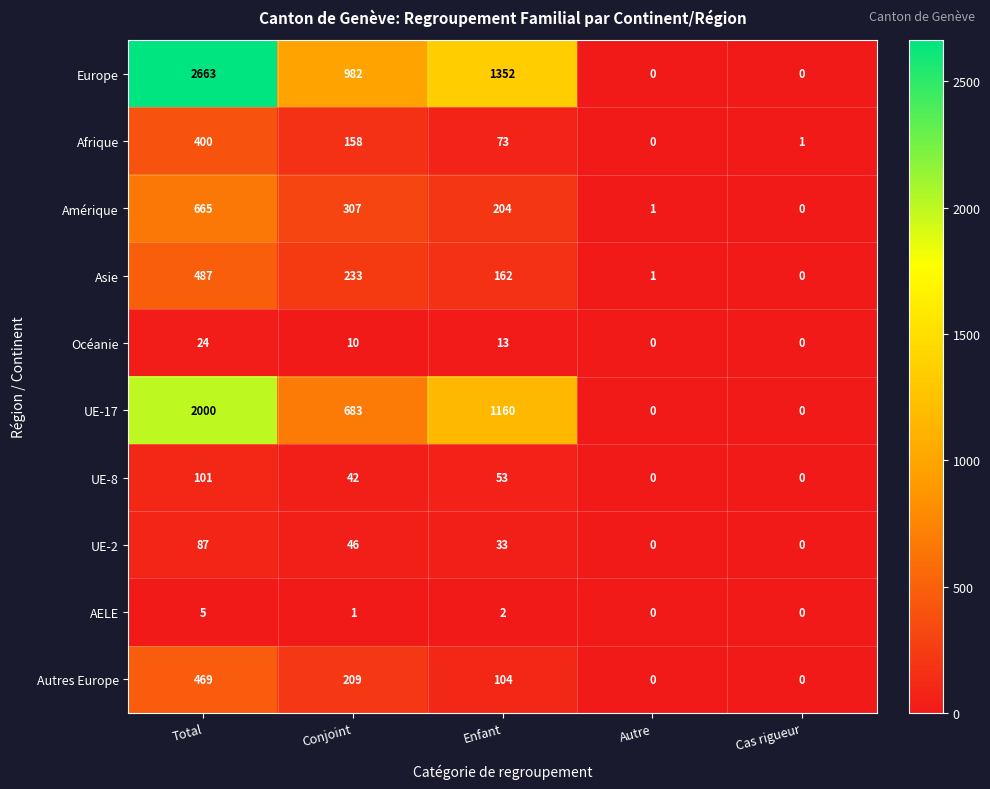

How many values in Asie are above zero?

4